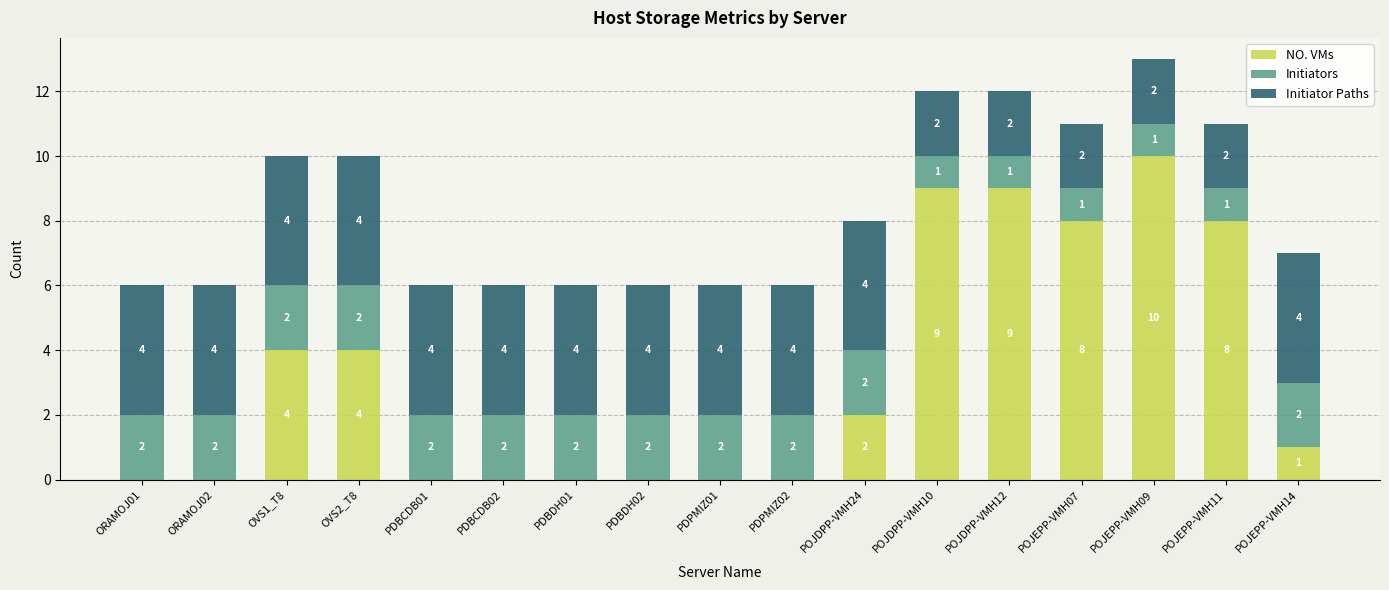

At which label does NO. VMs first exceed 1?

OVS1_T8